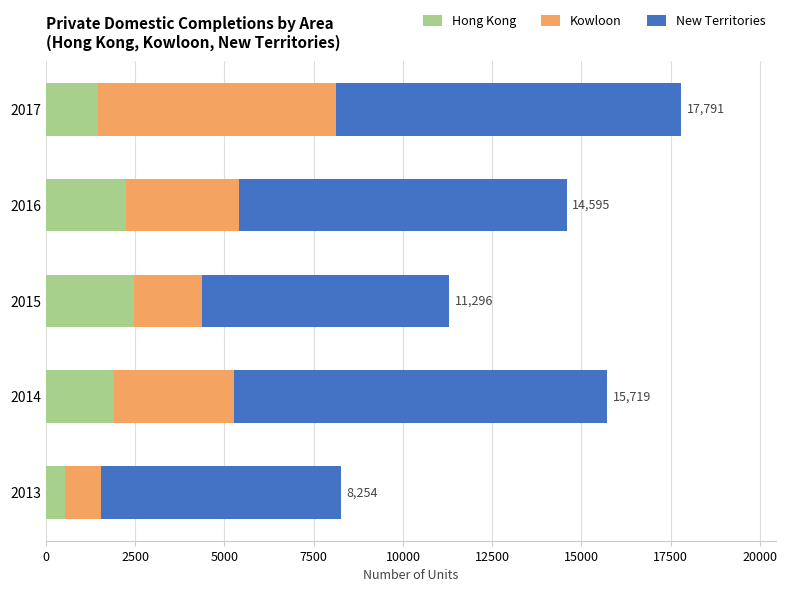

At which category is the sum across all series the highest?

2017